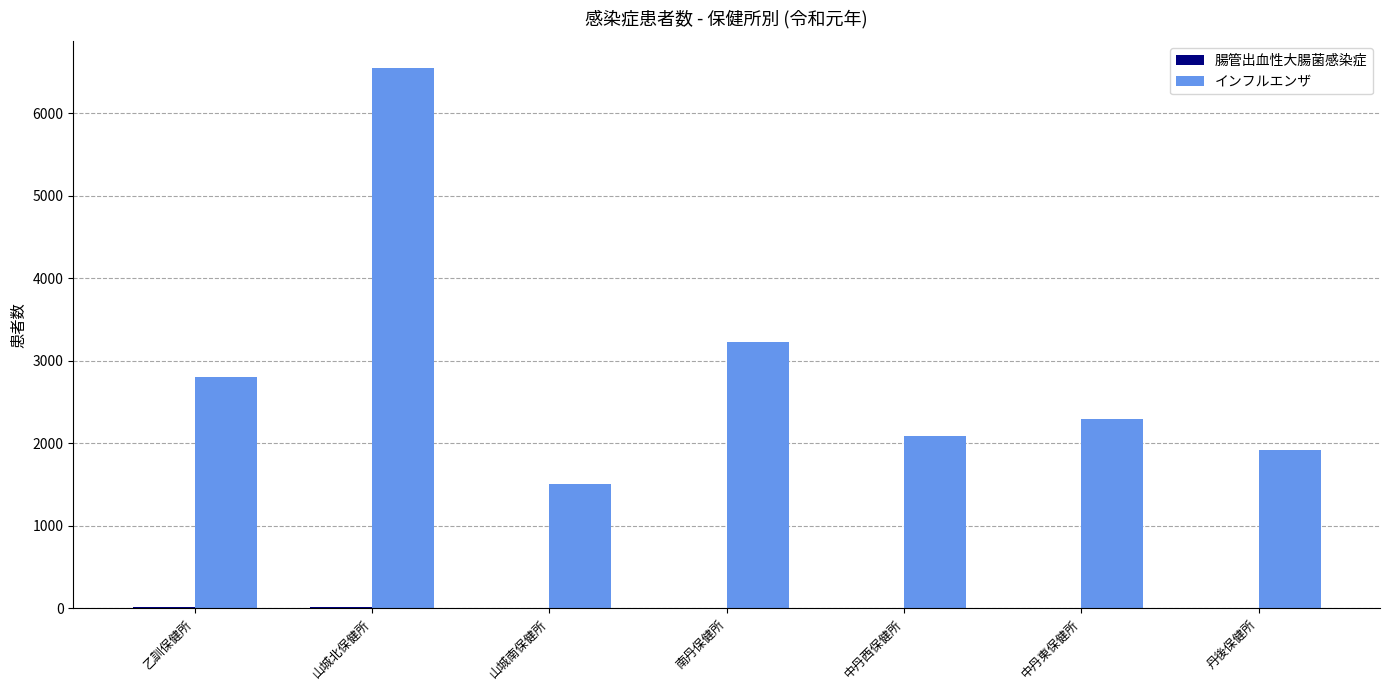

True or false: インフルエンザ has a value of 3372 at 中丹西保健所.

False